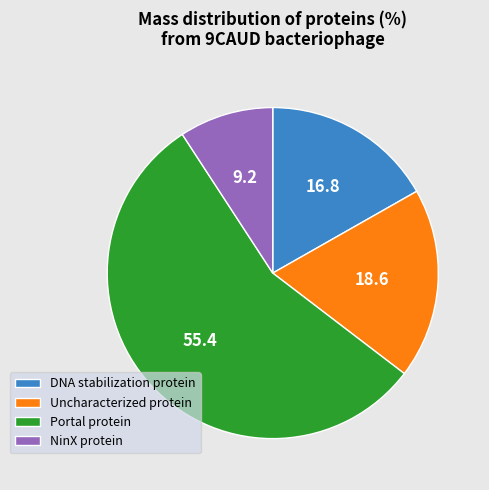

What is the ratio of the value at Portal protein to the value at Uncharacterized protein?

3.0